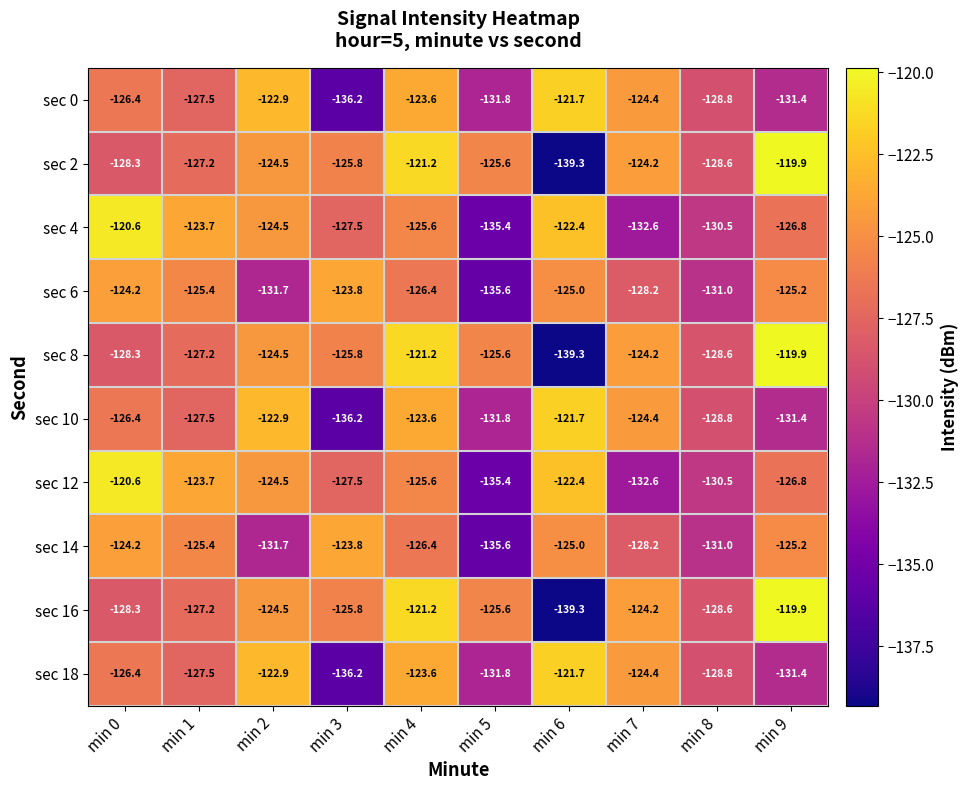

What is the sum of the sec 4 values at min 4 and min 1?

-249.3